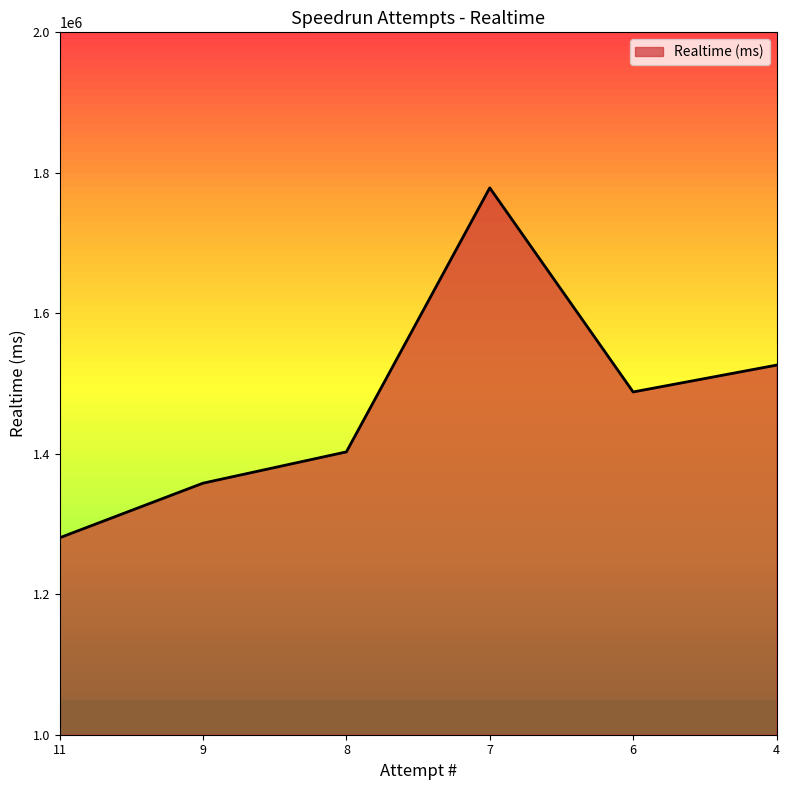

List the labels in order of value, largest first.

7, 4, 6, 8, 9, 11